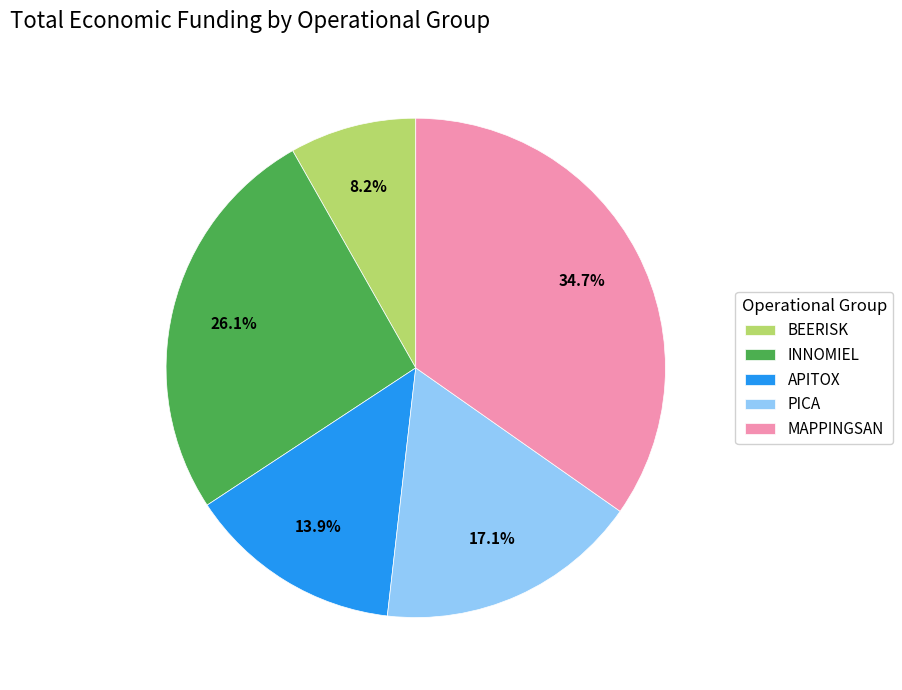

Is it true that BEERISK is 8% of the pie?

True